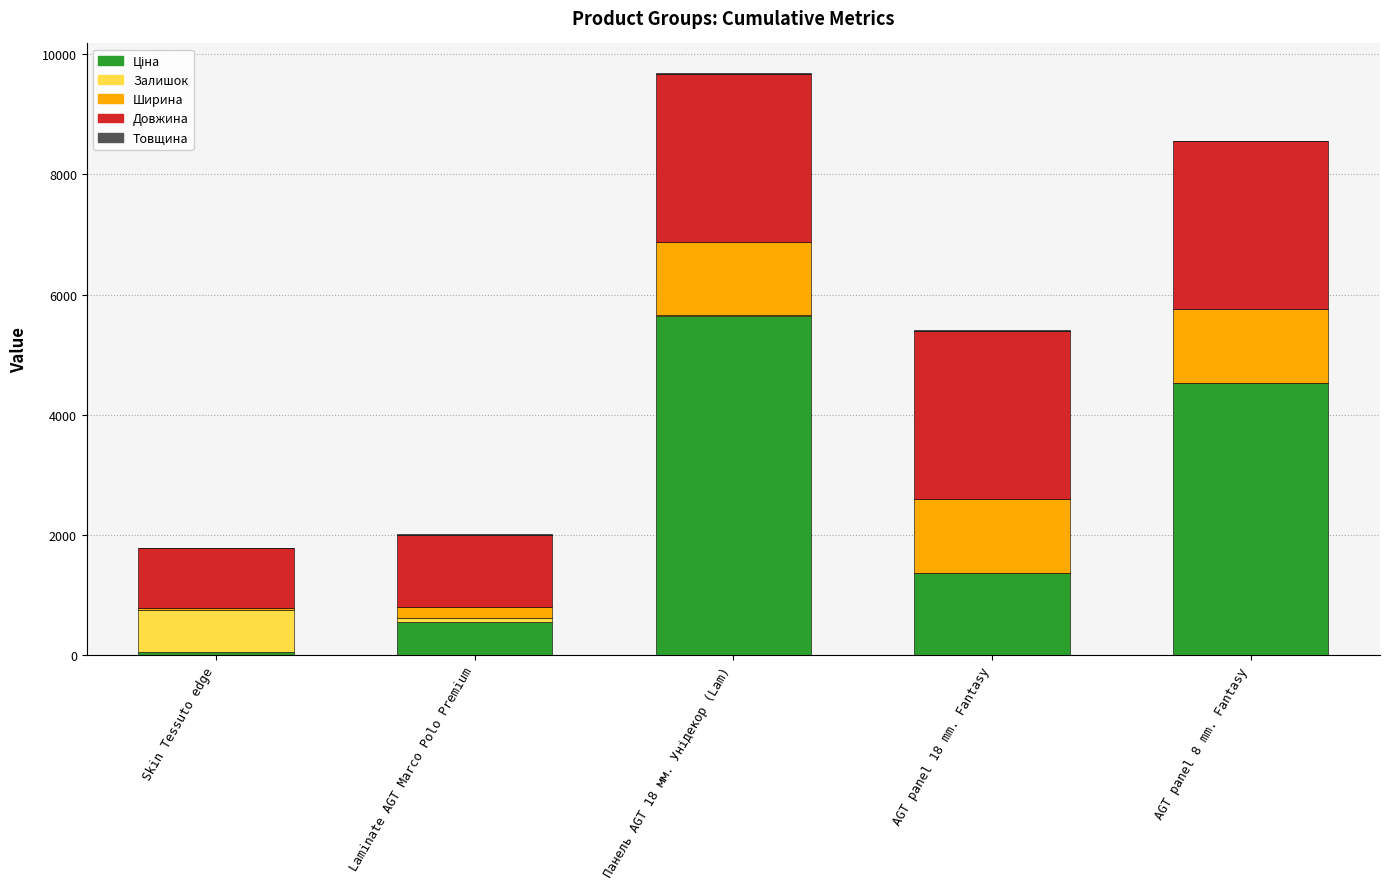

Count the number of categories in the chart.

5